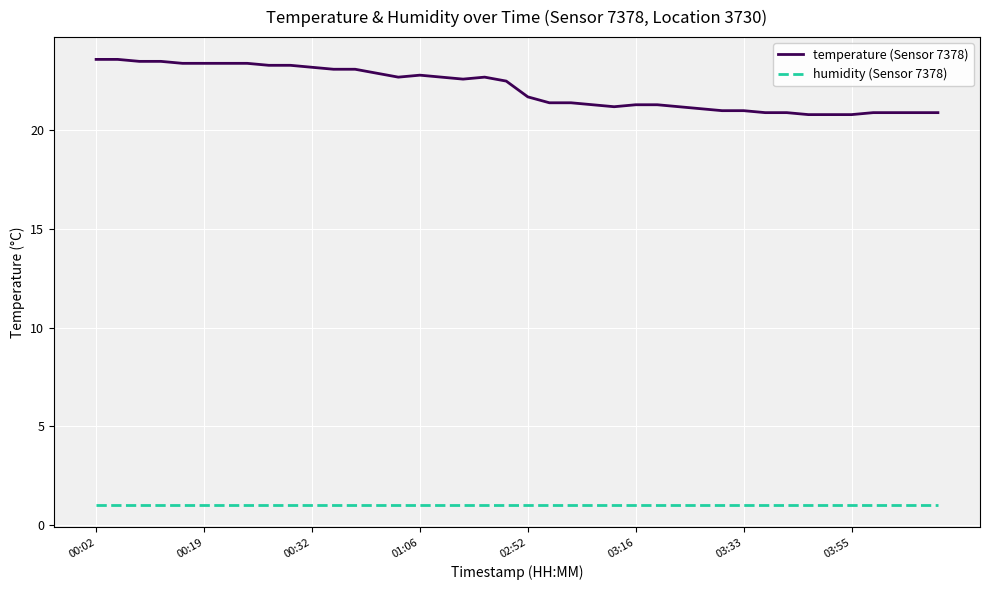

What is the greatest value displayed?

23.6